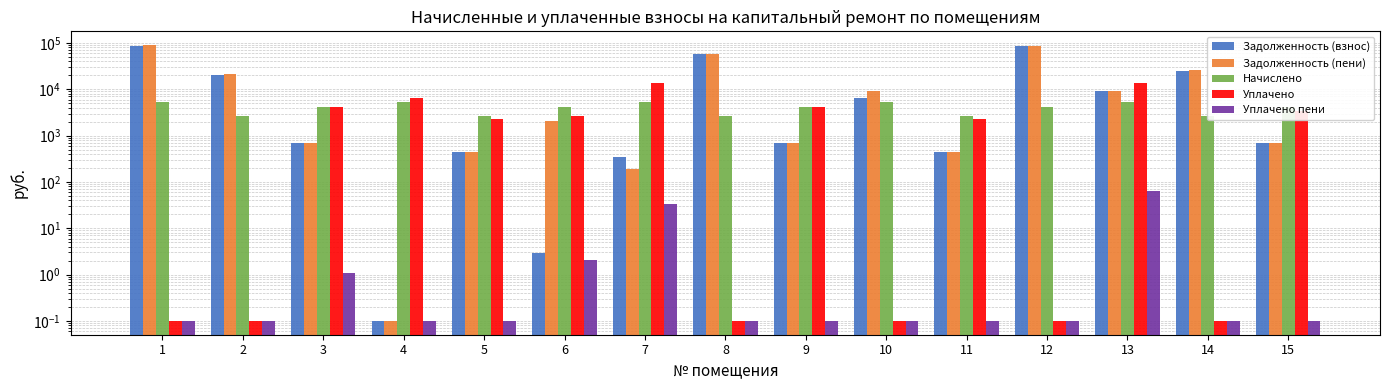

The value of Задолженность (взнос) at 1 is 150360.8. True or false?

False